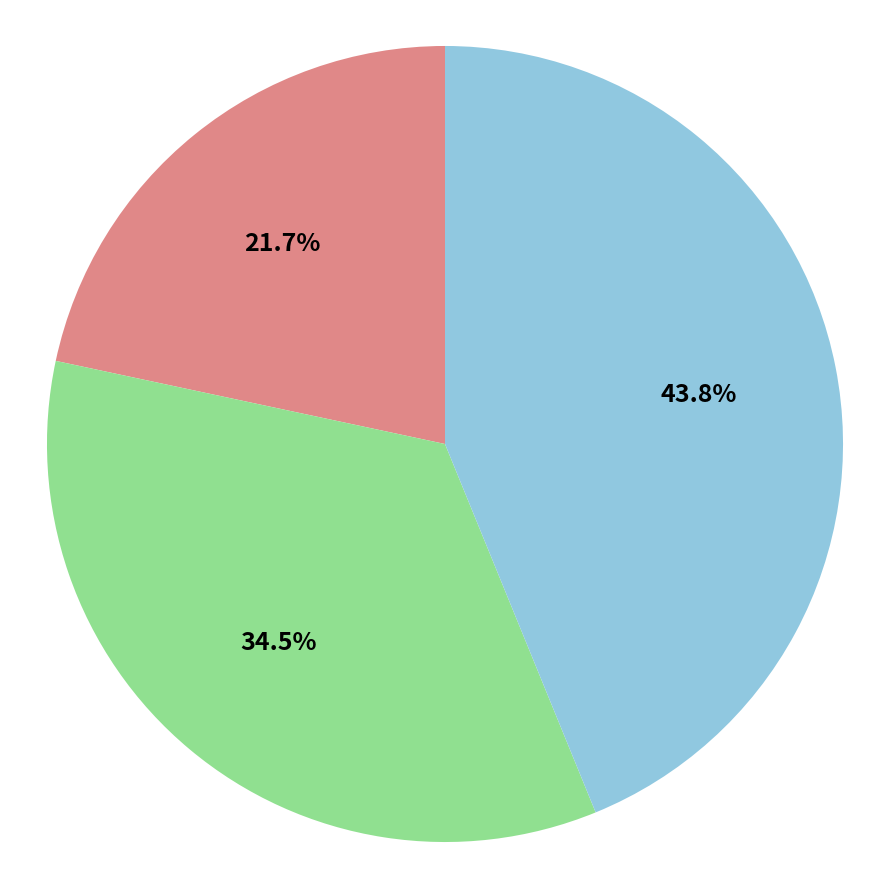

Is there any slice that represents more than half of the pie?

No